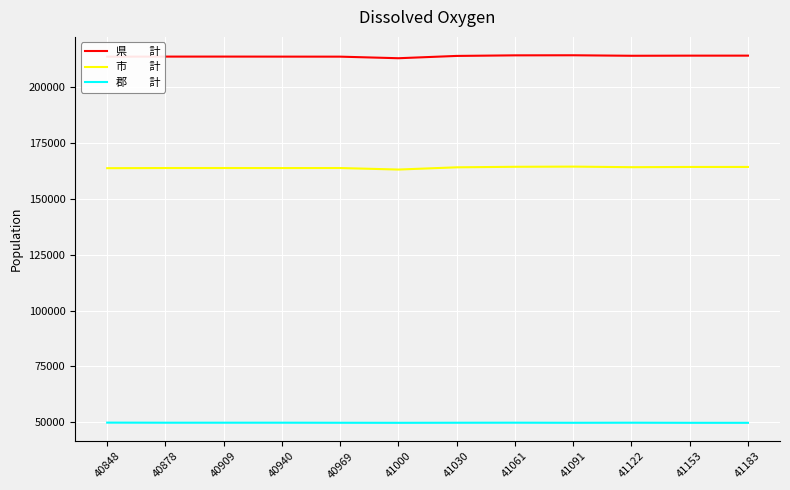

What is the total value across all series at 41153?

428034